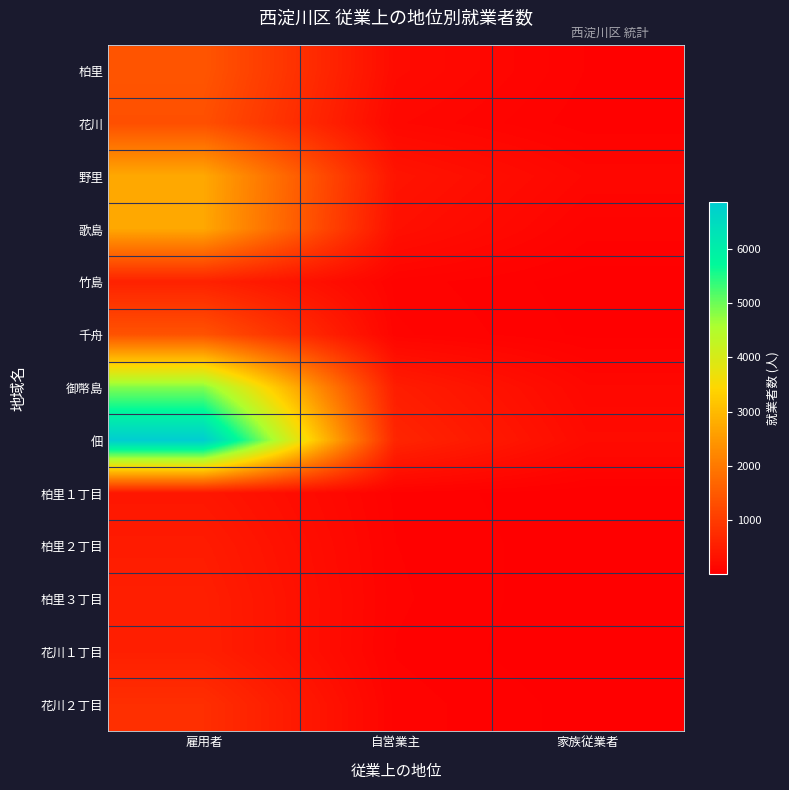

Which series changed the most between 雇用者 and 自営業主?

佃